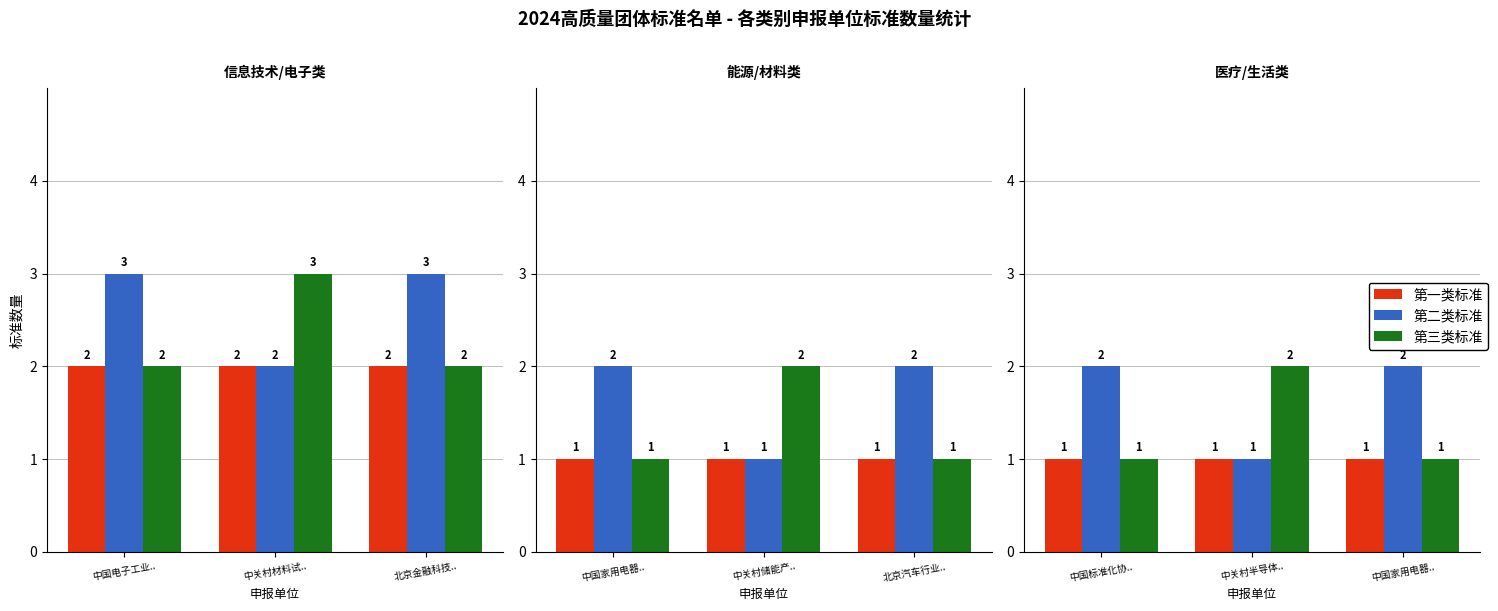

What are all the series names shown in the legend?

第一类标准, 第二类标准, 第三类标准